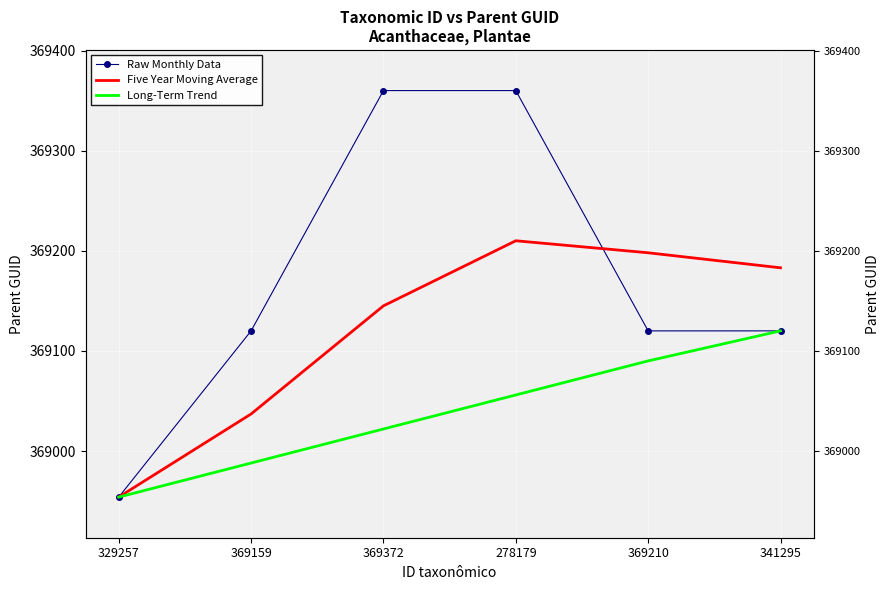

What is the label of the 2nd point from the left?

369159